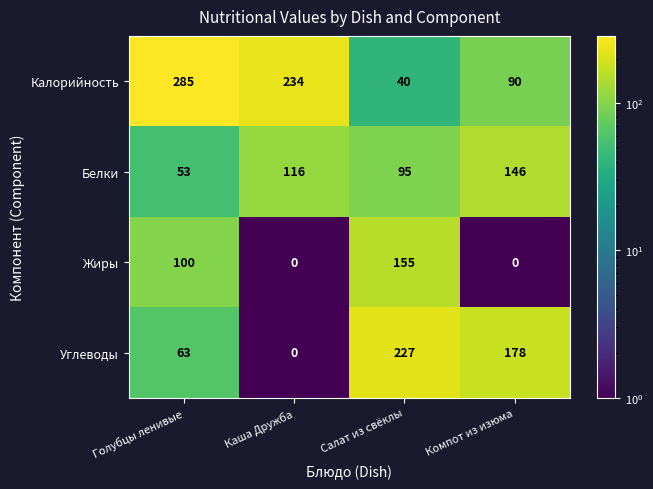

What value does the Белки series have at Голубцы ленивые, to the nearest 10?

50